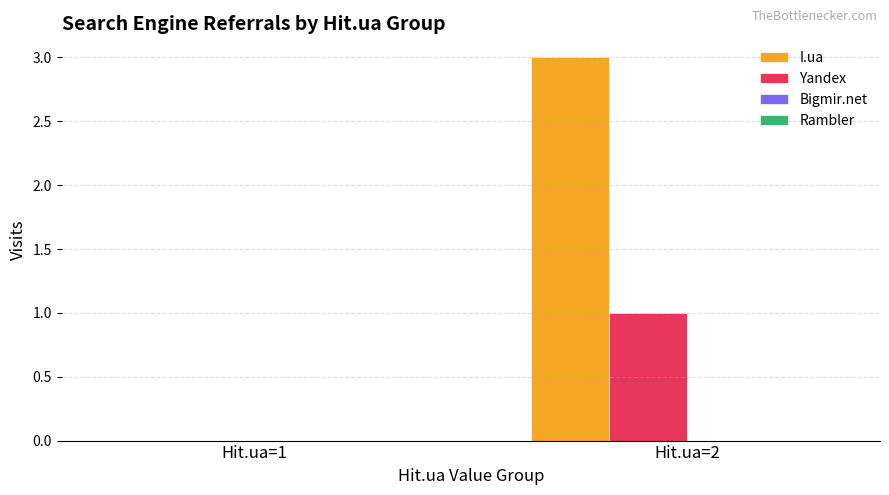

Is the value of Yandex at Hit.ua=2 greater than the value of I.ua at Hit.ua=1?

Yes